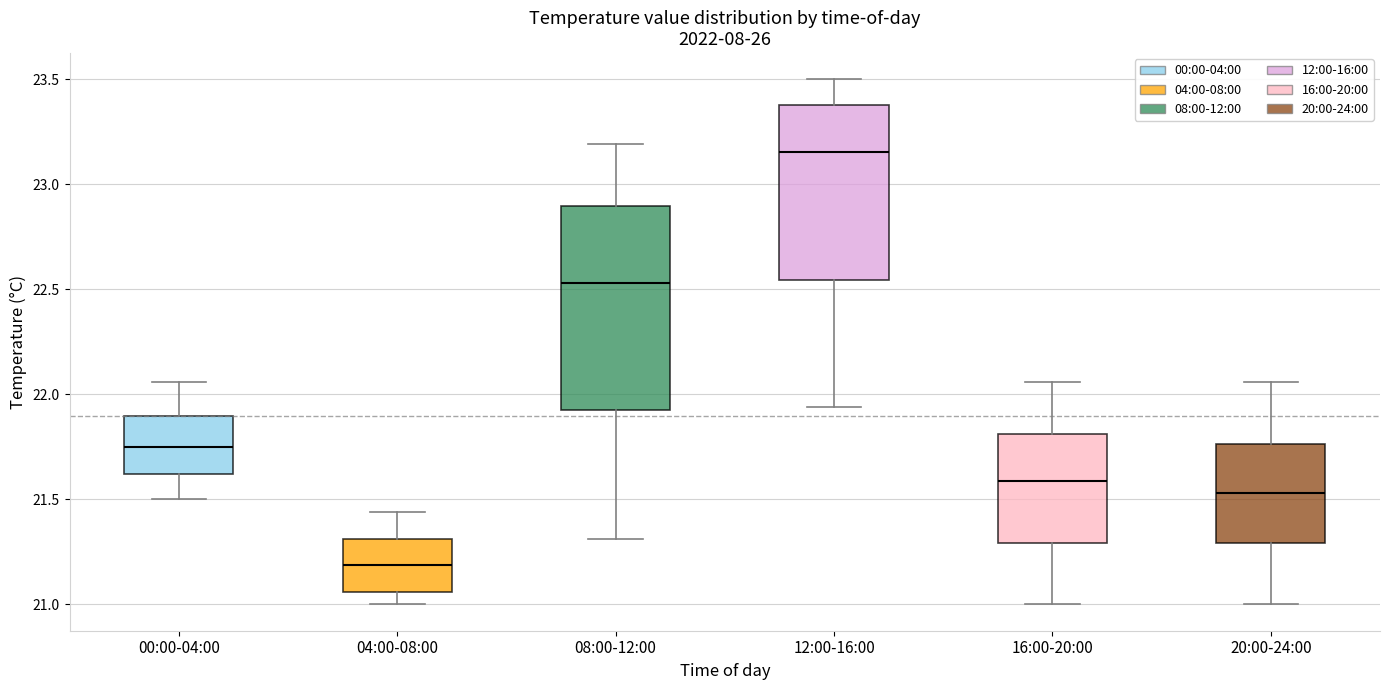

Reading left to right, read every box against the y-axis: the position of its median line, the range the box covers, and the ends of its whiskers. The values are not printed on the chart, so give them approximately, as read against the axis.

00:00-04:00: median 21.75, box 21.60 to 21.90, whiskers 21.50 to 22.05
04:00-08:00: median 21.20, box 21.05 to 21.30, whiskers 21.00 to 21.45
08:00-12:00: median 22.55, box 21.95 to 22.90, whiskers 21.30 to 23.20
12:00-16:00: median 23.15, box 22.55 to 23.40, whiskers 21.95 to 23.50
16:00-20:00: median 21.60, box 21.30 to 21.80, whiskers 21.00 to 22.05
20:00-24:00: median 21.55, box 21.30 to 21.75, whiskers 21.00 to 22.05